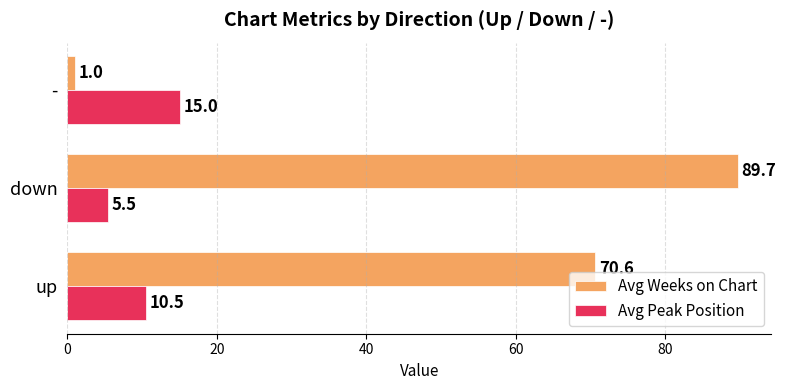

The value of Avg Weeks on Chart at up is 103.5. True or false?

False